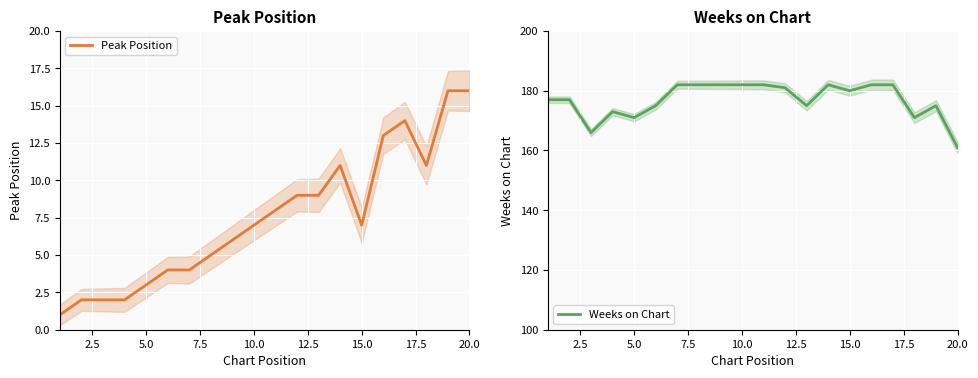

Which category has the lowest value in the Weeks on Chart series?

20.0